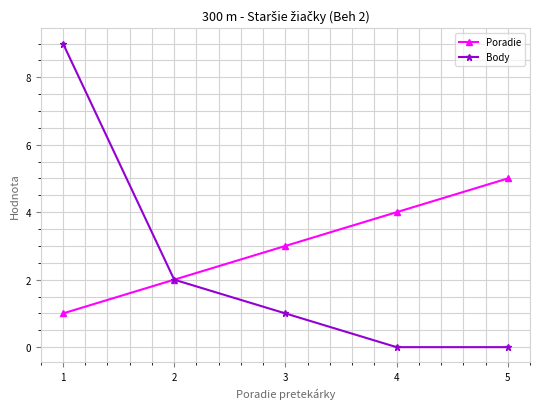

True or false: Body has more than 0 interior local peaks.

False